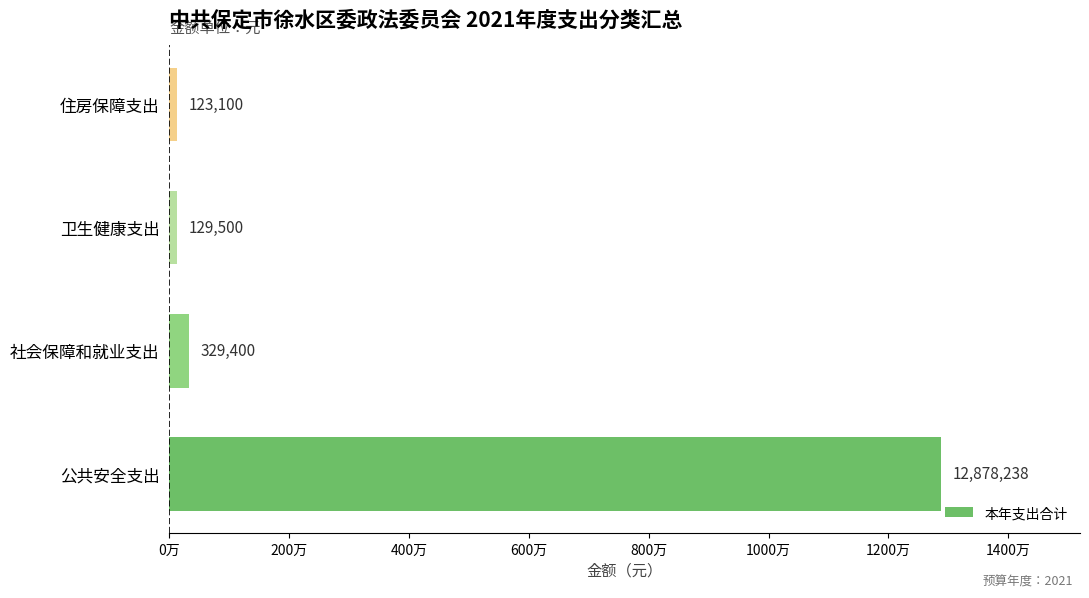

List the labels in order of value, largest first.

公共安全支出, 社会保障和就业支出, 卫生健康支出, 住房保障支出